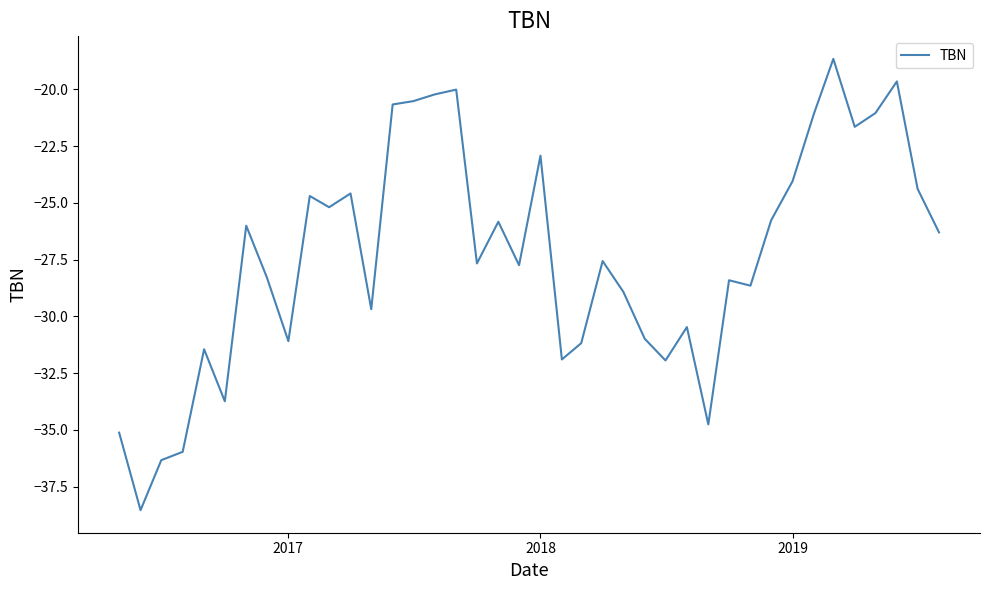

What is the difference between the maximum and minimum values?

19.9